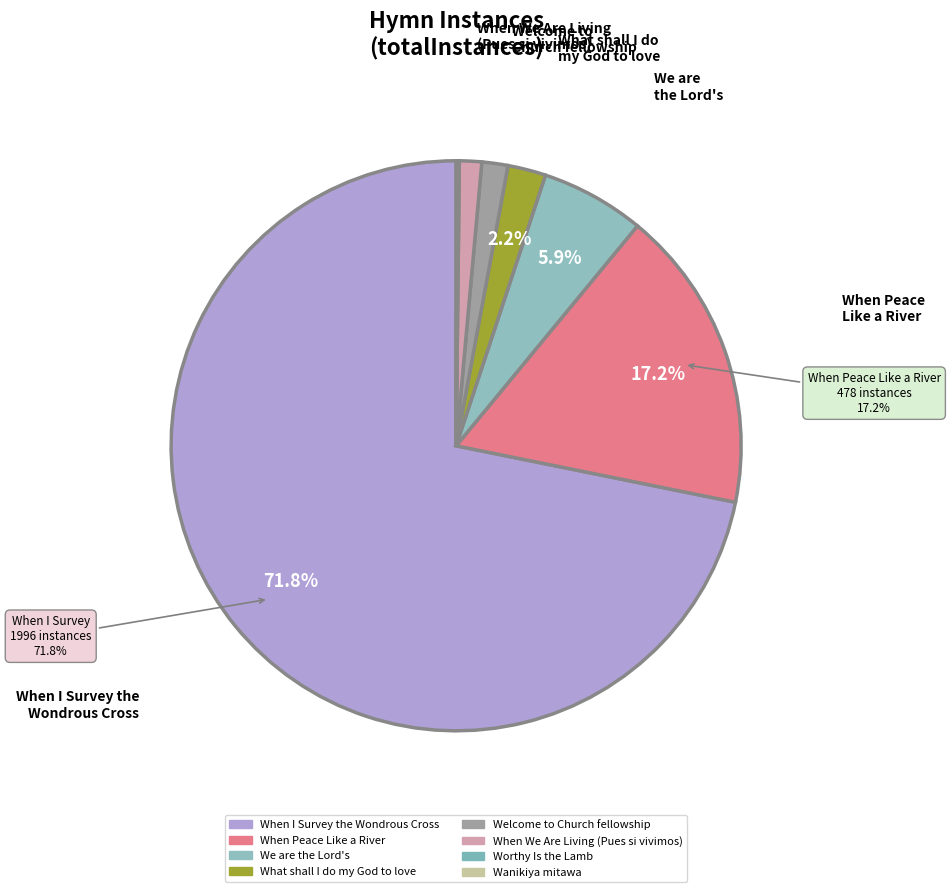

To the nearest percent, what is the average slice percentage?

12%